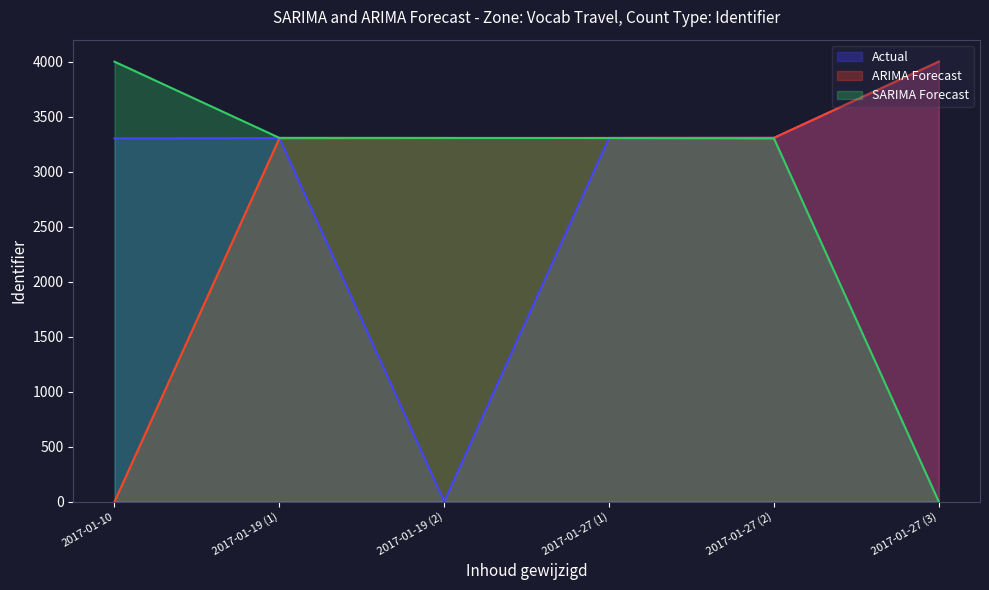

Reading left to right, list all the values displayed in this chart.

Actual: 2017-01-10=3302.6	2017-01-19 (1)=3305.5	2017-01-19 (2)=0.0	2017-01-27 (1)=3306.7	2017-01-27 (2)=3307.3	2017-01-27 (3)=4000.0
ARIMA Forecast: 2017-01-10=0.0	2017-01-19 (1)=3302.6	2017-01-19 (2)=3305.5	2017-01-27 (1)=3306.7	2017-01-27 (2)=3307.3	2017-01-27 (3)=4000.0
SARIMA Forecast: 2017-01-10=4000.0	2017-01-19 (1)=3307.3	2017-01-19 (2)=3306.7	2017-01-27 (1)=3305.5	2017-01-27 (2)=3302.6	2017-01-27 (3)=0.0